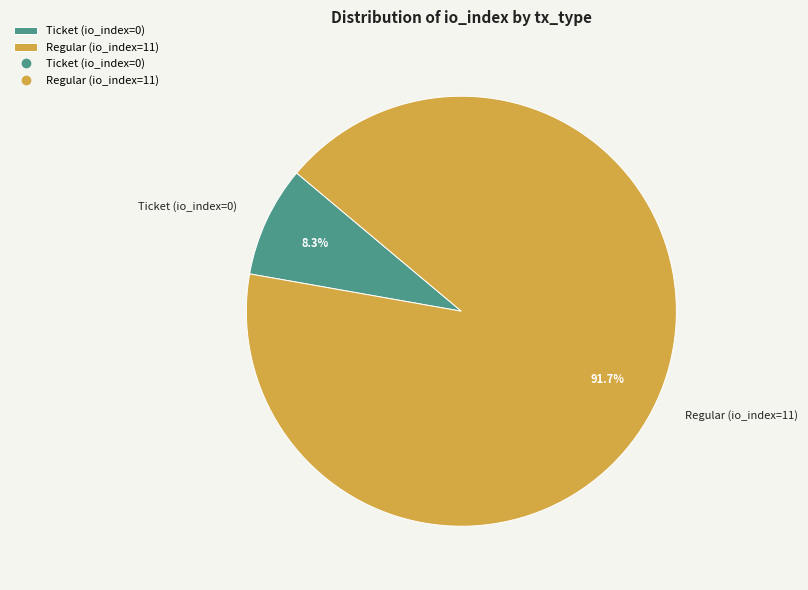

Which has a higher value, Ticket (io_index=0) or Regular (io_index=11)?

Regular (io_index=11)